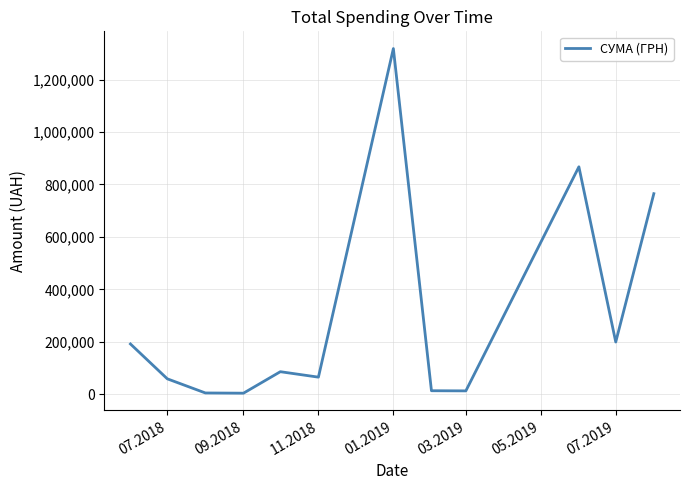

How many lines are shown in the chart?

1